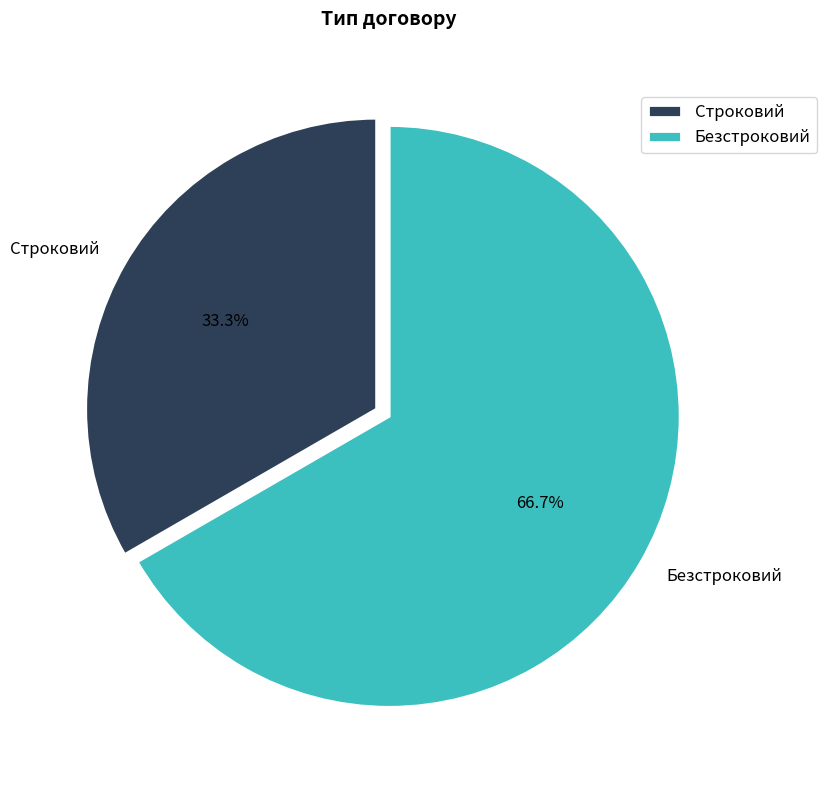

Is Строковий the majority of the pie?

No